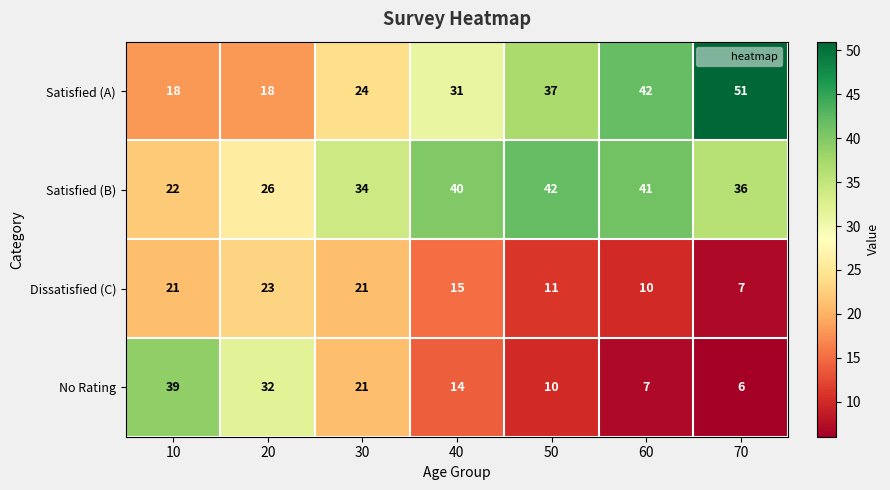

What is the difference between the second highest and second lowest values in the Satisfied (A) series?

24